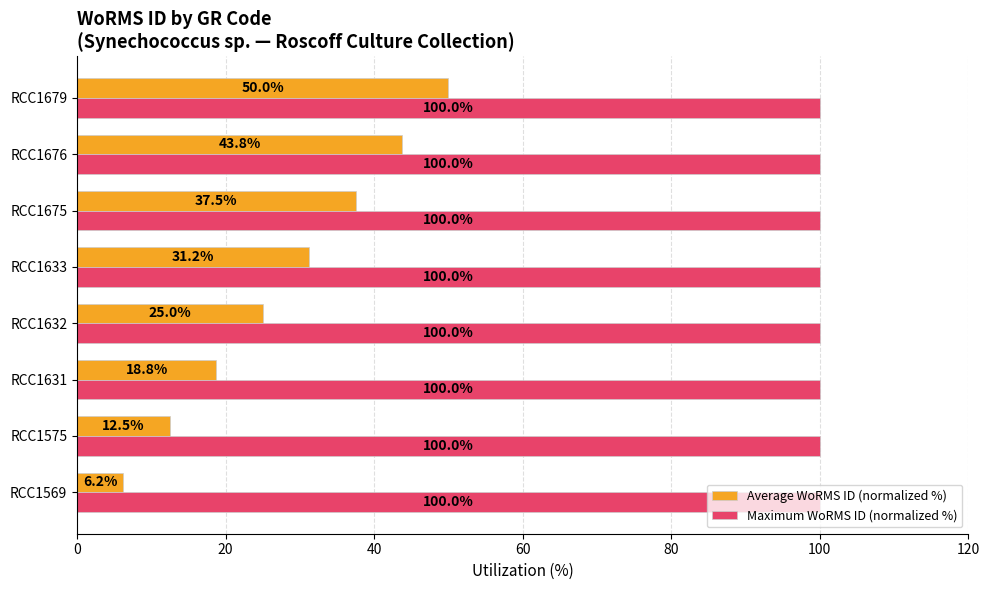

The Average WoRMS ID (normalized %) series shows 13.0 at RCC1675. True or false?

False